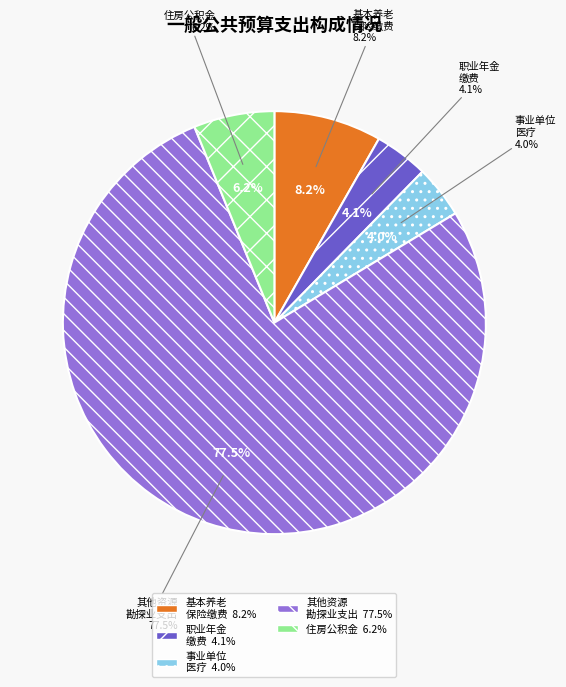

How many segments does this pie chart have?

5